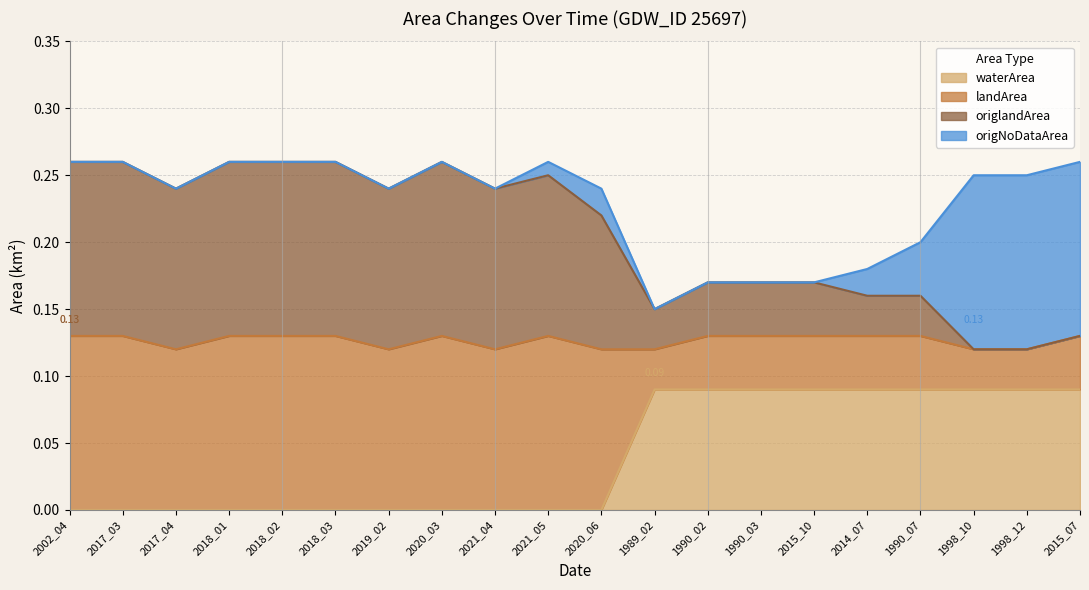

What is the label of the 10th point from the left?

2021_05